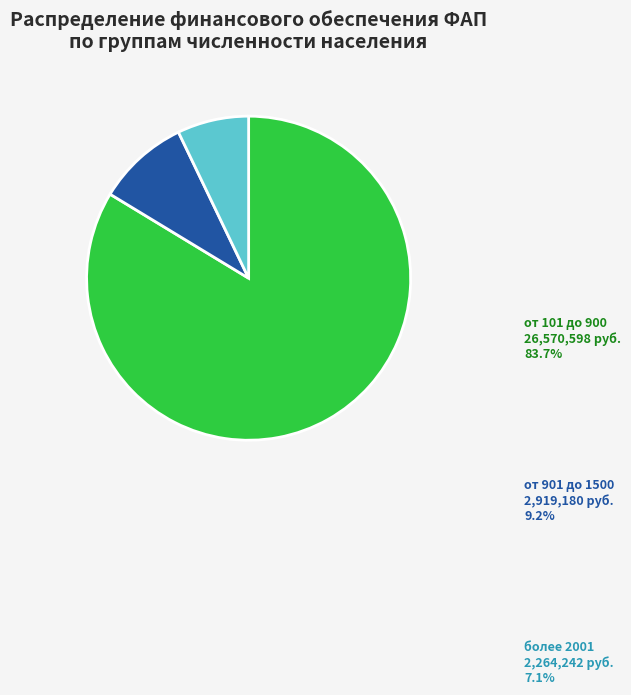

How much of the chart is everything except более 2001?

92.9%